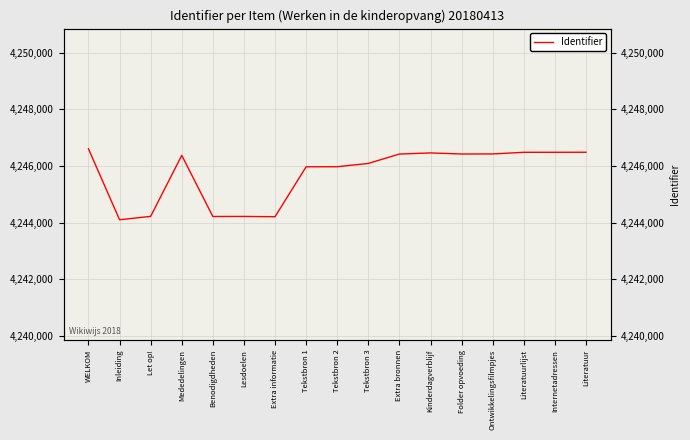

Where is the data nearest to the value 4245353?

Tekstbron 1